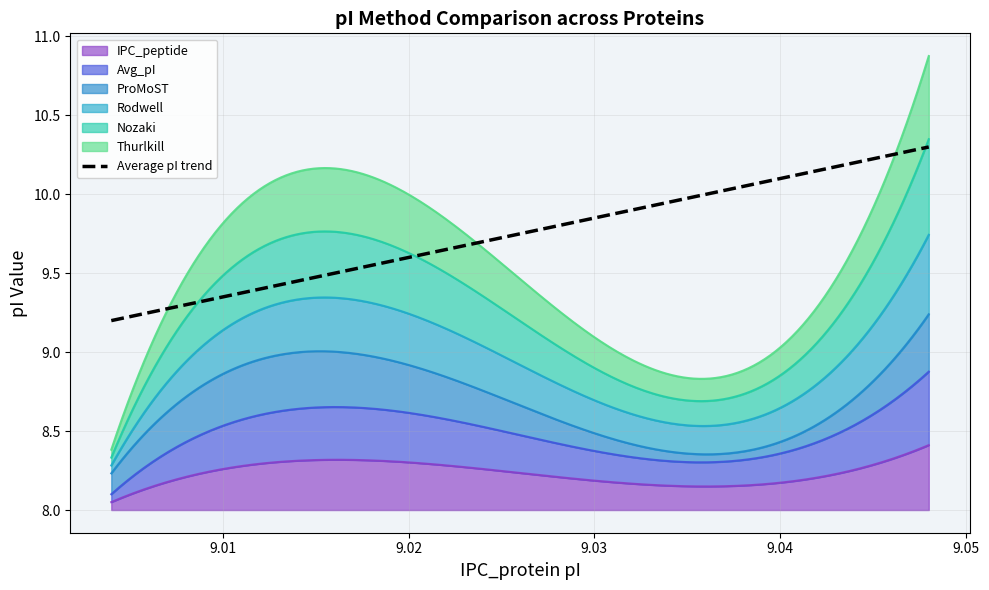

Which series changed the most between 3 and 9?

Nozaki